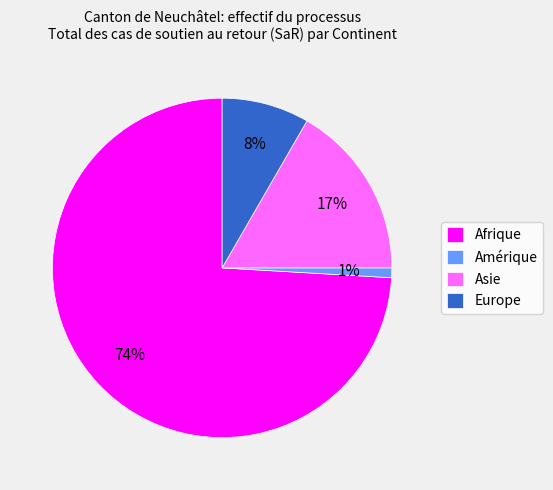

Which slice represents more than half of the pie?

Afrique